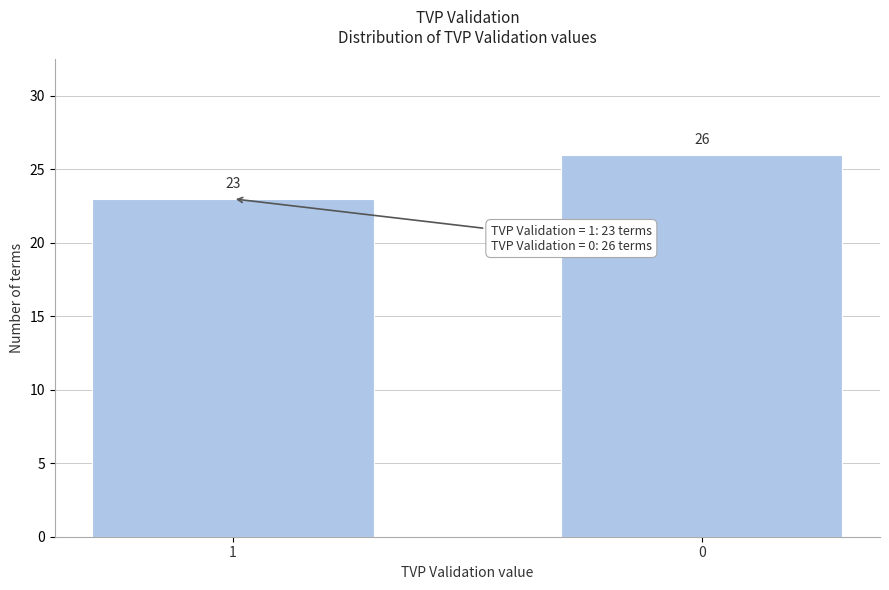

Reading right to left, transcribe all the data shown in this chart.

0=26	1=23